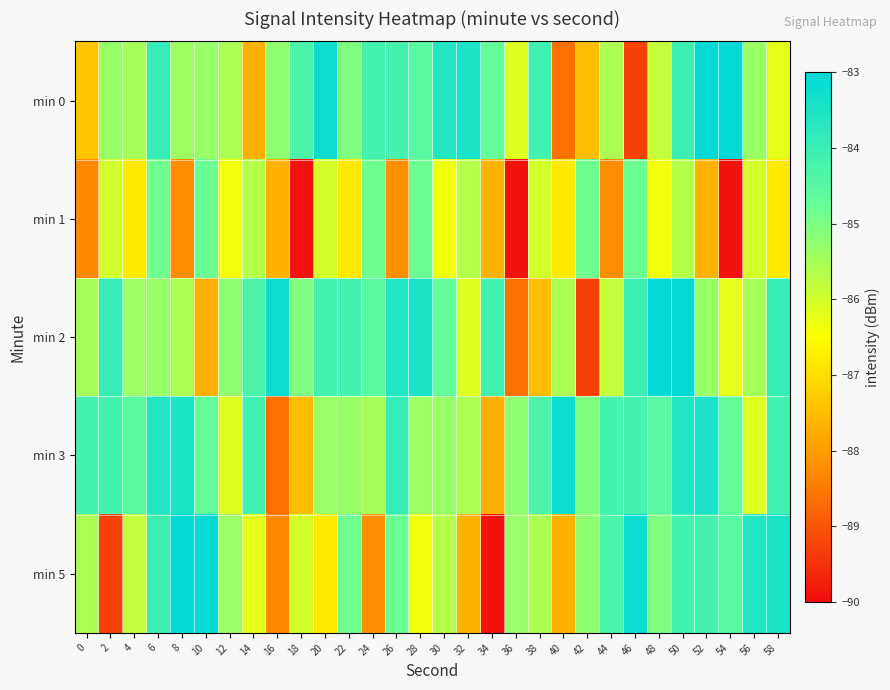

Reading left to right, what are all the values shown in this chart?

min 0: 0=-87.4	2=-85.3	4=-85.5	6=-83.9	8=-85.4	10=-85.3	12=-85.6	14=-87.7	16=-85.2	18=-84.3	20=-83.2	22=-85.0	24=-84.2	26=-84.2	28=-84.5	30=-83.6	32=-83.5	34=-84.7	36=-86.1	38=-84.1	40=-88.6	42=-87.5	44=-85.6	46=-89.3	48=-85.8	50=-84.0	52=-83.1	54=-83.1	56=-85.4	58=-86.2
min 1: 0=-88.3	2=-86.0	4=-86.8	6=-84.8	8=-88.2	10=-84.8	12=-86.3	14=-85.6	16=-87.7	18=-89.9	20=-86.0	22=-86.8	24=-84.8	26=-88.2	28=-84.8	30=-86.3	32=-85.6	34=-87.7	36=-89.9	38=-86.0	40=-86.8	42=-84.8	44=-88.2	46=-84.8	48=-86.3	50=-85.6	52=-87.7	54=-89.9	56=-86.0	58=-86.8
min 2: 0=-85.5	2=-83.9	4=-85.4	6=-85.3	8=-85.6	10=-87.7	12=-85.2	14=-84.3	16=-83.2	18=-85.0	20=-84.2	22=-84.2	24=-84.5	26=-83.6	28=-83.5	30=-84.7	32=-86.1	34=-84.1	36=-88.6	38=-87.5	40=-85.6	42=-89.3	44=-85.8	46=-84.0	48=-83.1	50=-83.1	52=-85.4	54=-86.2	56=-85.5	58=-83.9
min 3: 0=-84.2	2=-84.2	4=-84.5	6=-83.6	8=-83.5	10=-84.7	12=-86.1	14=-84.1	16=-88.6	18=-87.5	20=-85.4	22=-85.3	24=-85.5	26=-83.9	28=-85.4	30=-85.3	32=-85.6	34=-87.7	36=-85.2	38=-84.3	40=-83.2	42=-85.0	44=-84.2	46=-84.2	48=-84.5	50=-83.6	52=-83.5	54=-84.7	56=-86.1	58=-84.1
min 5: 0=-85.6	2=-89.3	4=-85.8	6=-84.0	8=-83.1	10=-83.1	12=-85.4	14=-86.2	16=-88.3	18=-86.0	20=-86.8	22=-84.8	24=-88.2	26=-84.8	28=-86.3	30=-85.6	32=-87.7	34=-89.9	36=-85.3	38=-85.6	40=-87.7	42=-85.2	44=-84.3	46=-83.2	48=-85.0	50=-84.2	52=-84.2	54=-84.5	56=-83.6	58=-83.5